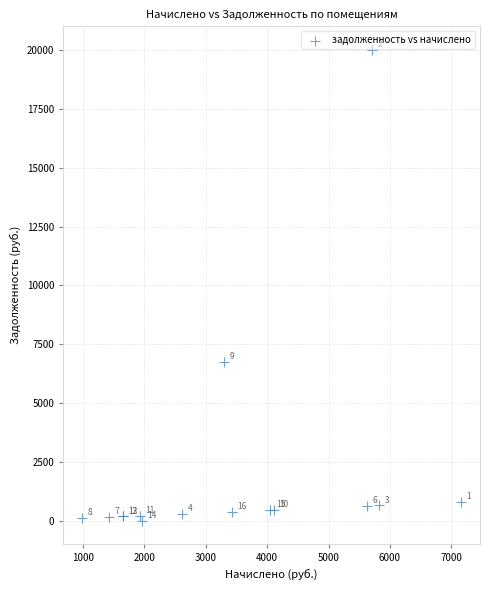

What Y value in the scatter plot is closest to 10008?

6753.7